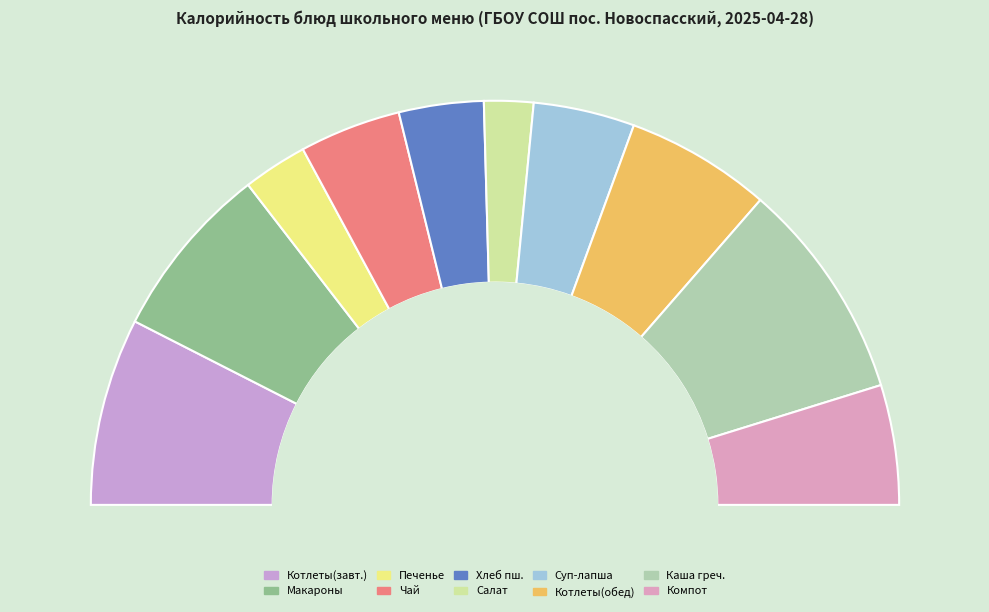

What percentage do Каша грешневая рассыпчатая and салат из квашенной капусты together represent?

21.6%